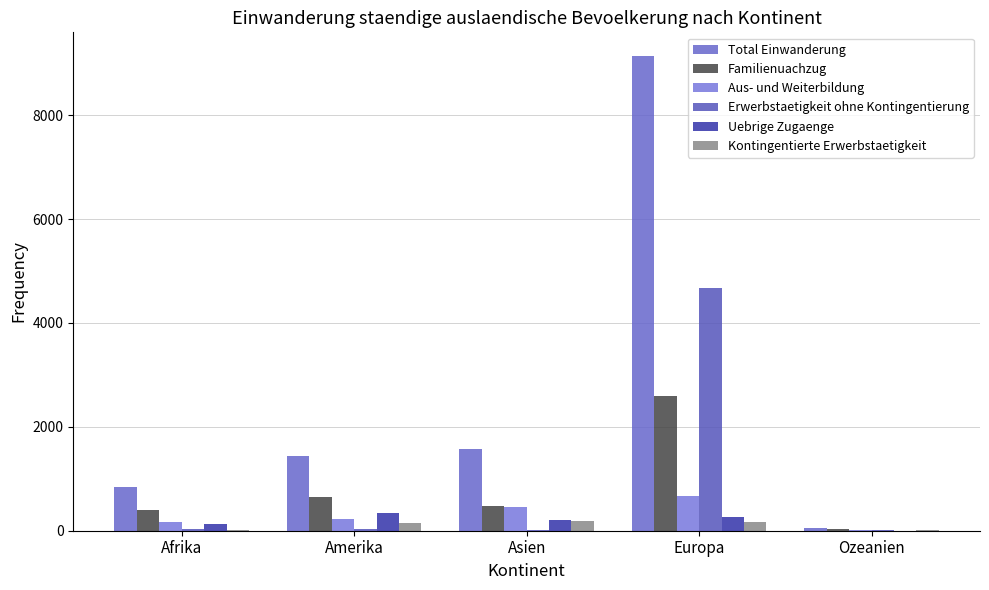

How many groups of bars are there?

5